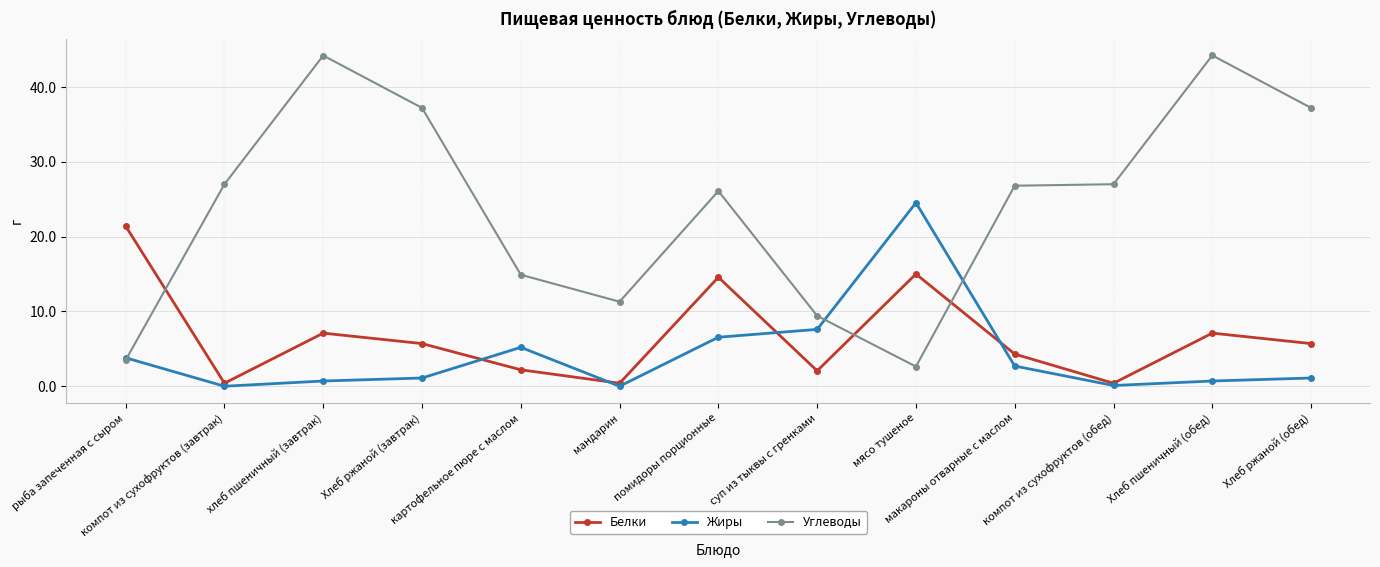

Which series ends up on top after the final intersection of Углеводы and Жиры?

Углеводы